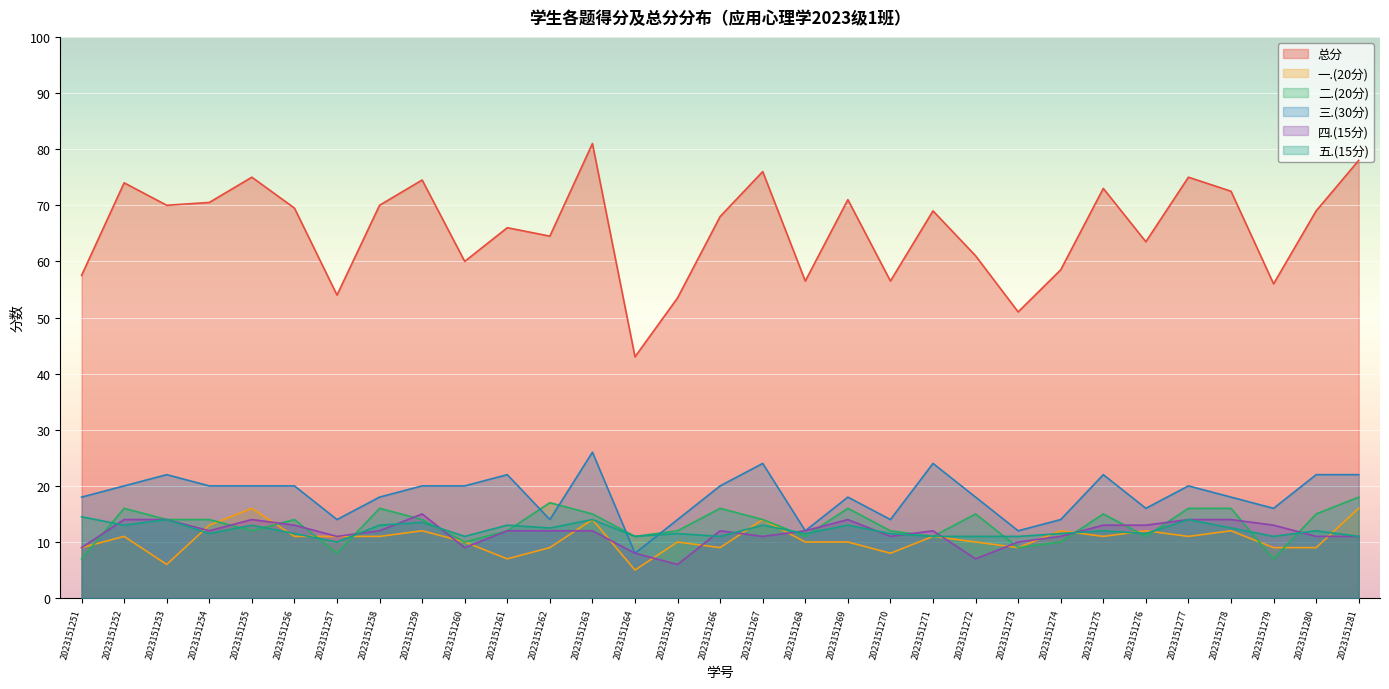

After their last crossing, which series has the higher values: 二.(20分) or 三.(30分)?

三.(30分)